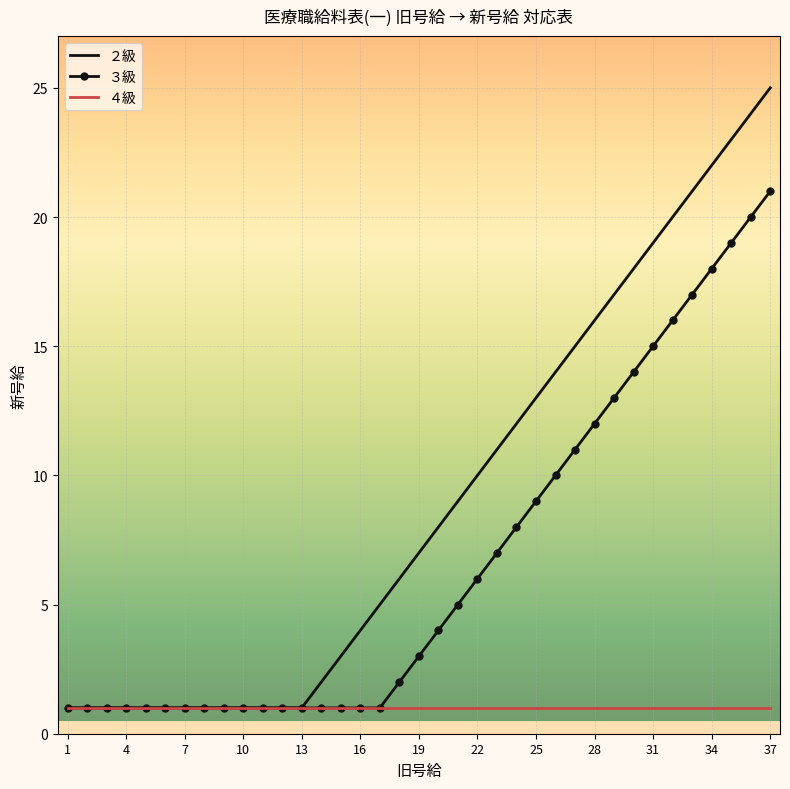

What are all the series names shown in the legend?

２級, ３級, ４級